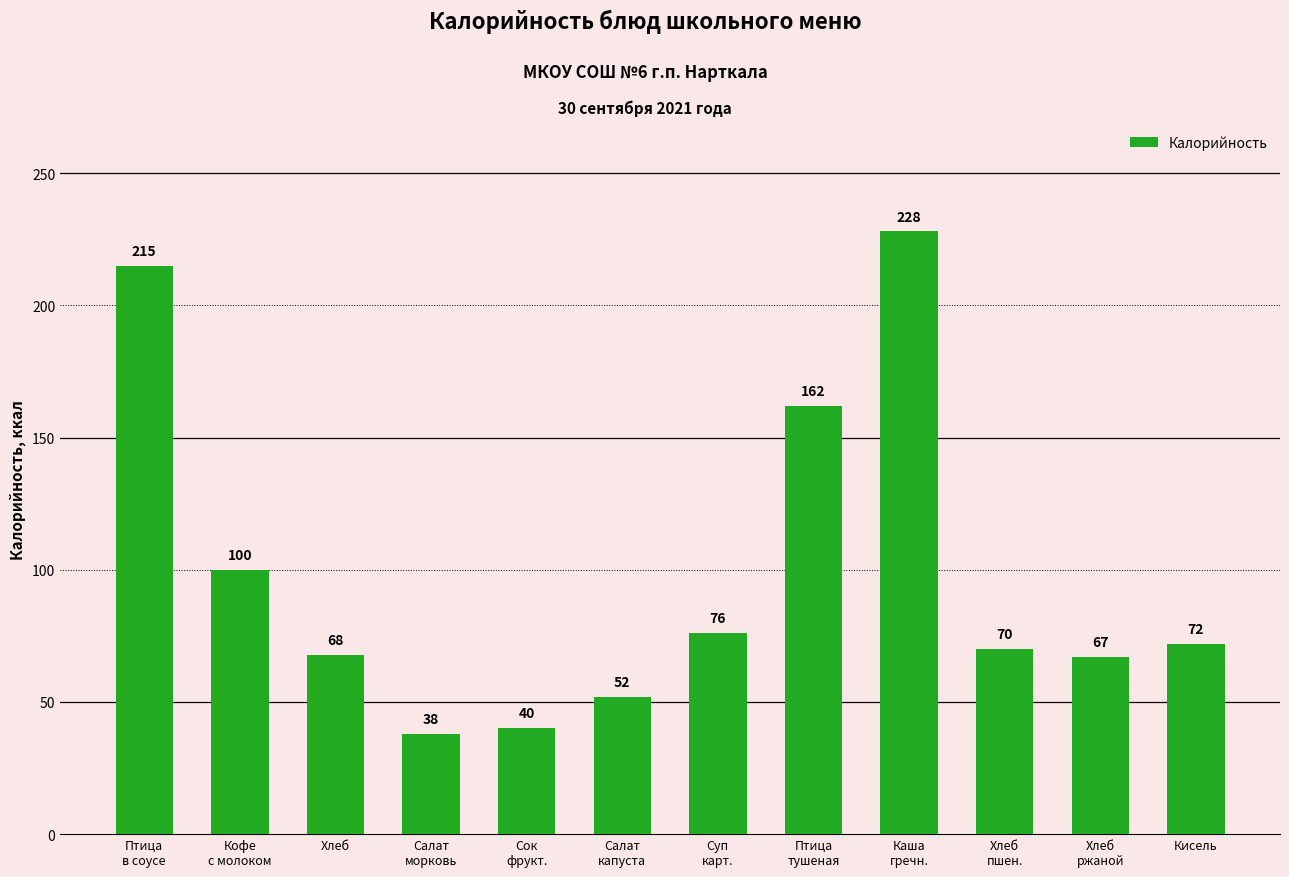

The chart shows a value of 37.3 at Кофе
с молоком. True or false?

False